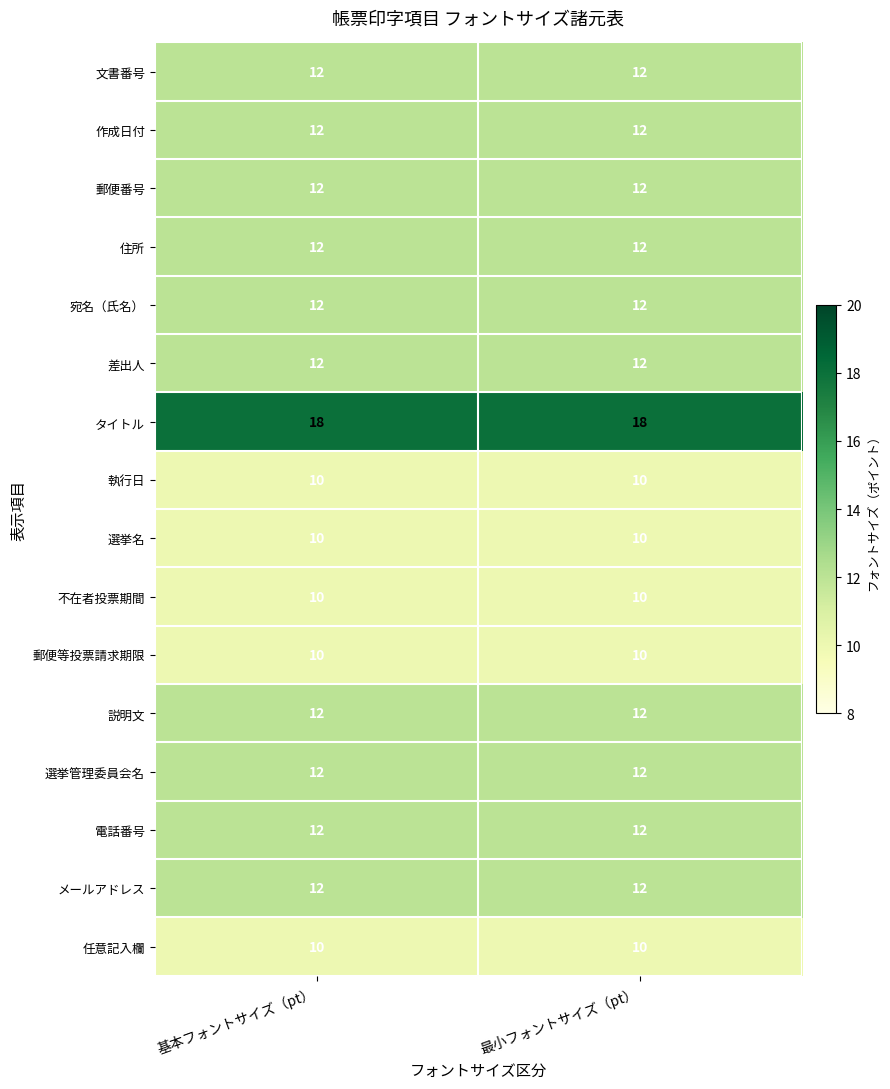

What is the spread (max minus min) of values at 基本フォントサイズ（pt）?

8